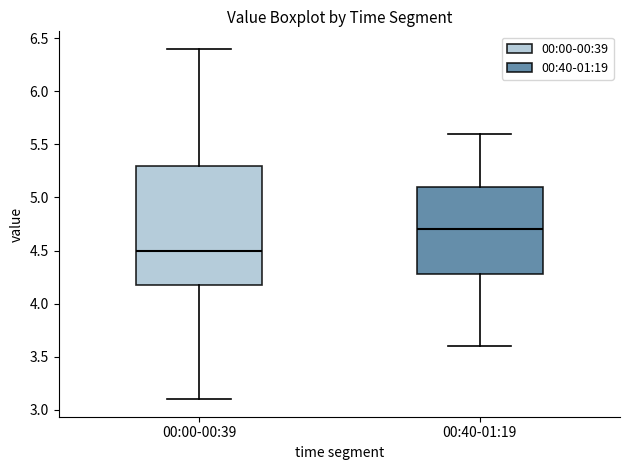

Where does the median line of the box for 00:40-01:19 sit on the y-axis? The values are not printed on the chart, so give them approximately, as read against the axis.

4.7